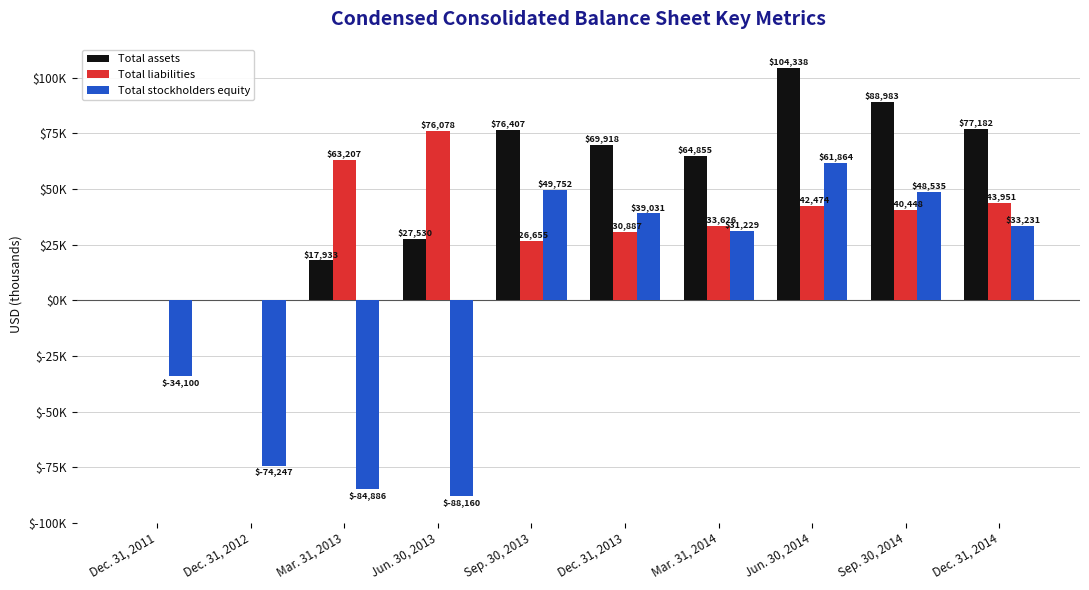

What is the label of the 10th bar from the right?

Dec. 31, 2011